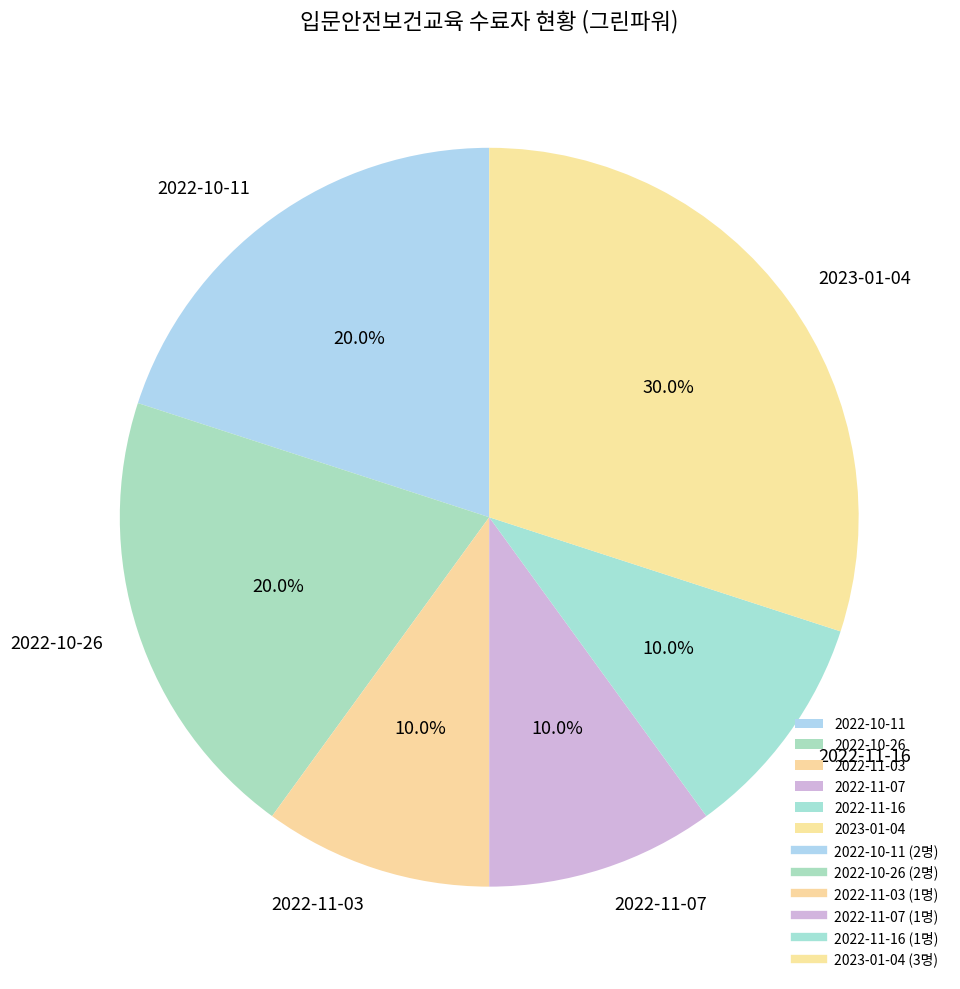

What is the ratio of the value at 2022-10-11 to the value at 2023-01-04?

0.7